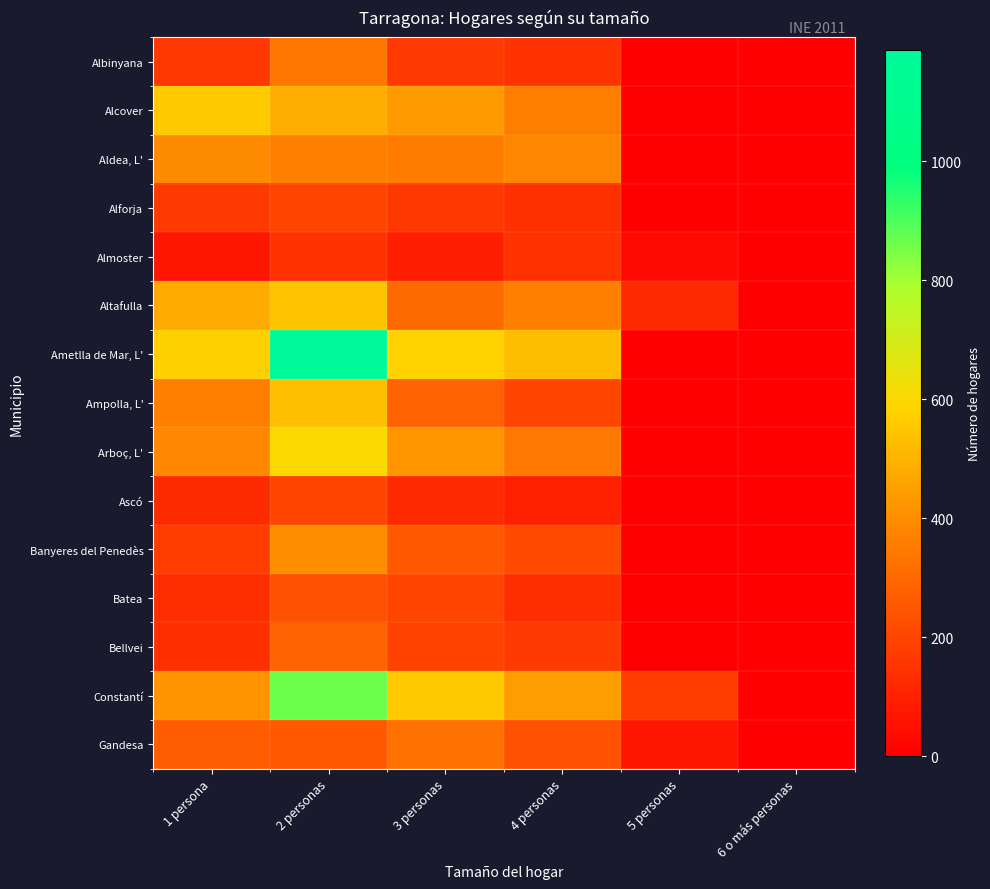

Reading right to left, transcribe all the data shown in this chart.

Albinyana: 6 o más personas=0	5 personas=0	4 personas=149	3 personas=167	2 personas=337	1 persona=162
Alcover: 6 o más personas=0	5 personas=0	4 personas=360	3 personas=436	2 personas=483	1 persona=557
Aldea, L': 6 o más personas=0	5 personas=0	4 personas=382	3 personas=353	2 personas=361	1 persona=395
Alforja: 6 o más personas=0	5 personas=0	4 personas=140	3 personas=165	2 personas=199	1 persona=171
Almoster: 6 o más personas=0	5 personas=29	4 personas=144	3 personas=90	2 personas=146	1 persona=68
Altafulla: 6 o más personas=0	5 personas=122	4 personas=366	3 personas=306	2 personas=546	1 persona=475
Ametlla de Mar, L': 6 o más personas=0	5 personas=0	4 personas=524	3 personas=582	2 personas=1187	1 persona=577
Ampolla, L': 6 o más personas=0	5 personas=0	4 personas=202	3 personas=279	2 personas=531	1 persona=359
Arboç, L': 6 o más personas=0	5 personas=0	4 personas=346	3 personas=424	2 personas=600	1 persona=387
Ascó: 6 o más personas=0	5 personas=0	4 personas=95	3 personas=124	2 personas=204	1 persona=126
Banyeres del Penedès: 6 o más personas=0	5 personas=0	4 personas=215	3 personas=259	2 personas=403	1 persona=178
Batea: 6 o más personas=0	5 personas=0	4 personas=132	3 personas=201	2 personas=235	1 persona=133
Bellvei: 6 o más personas=0	5 personas=0	4 personas=171	3 personas=193	2 personas=286	1 persona=137
Constantí: 6 o más personas=0	5 personas=177	4 personas=445	3 personas=560	2 personas=865	1 persona=420
Gandesa: 6 o más personas=0	5 personas=66	4 personas=233	3 personas=323	2 personas=254	1 persona=267